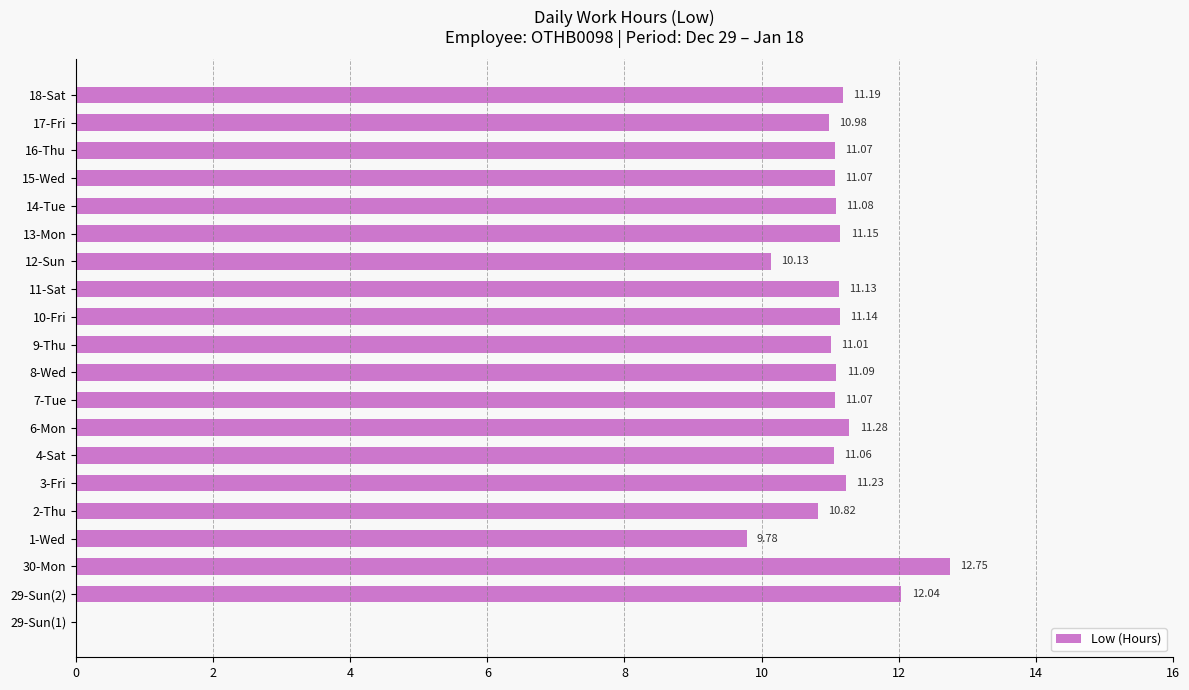

Approximately how many times larger is the value at 14-Tue compared to 4-Sat?

1.0